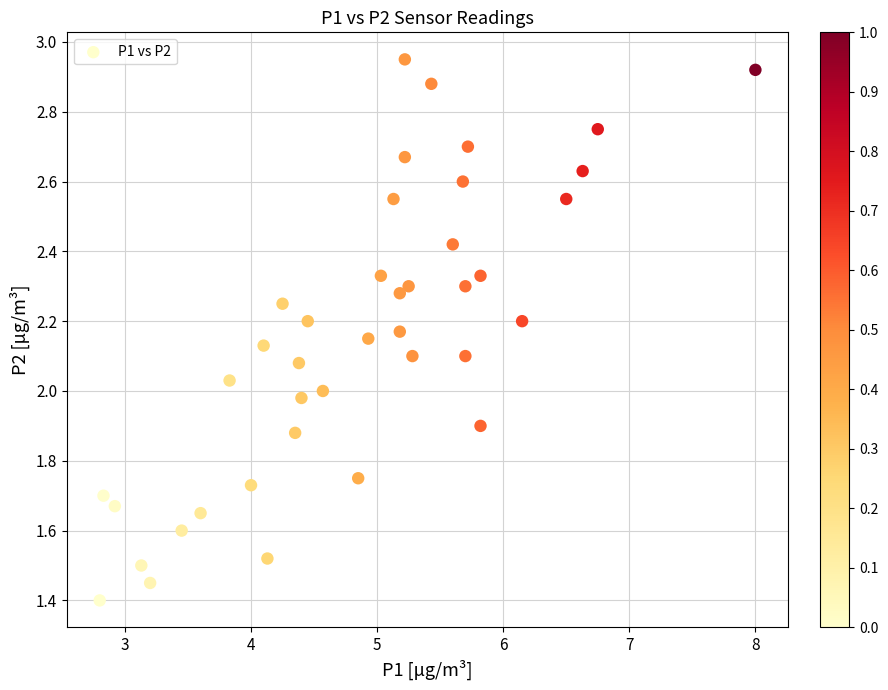

What is the range of X values (max minus min)?

5.2